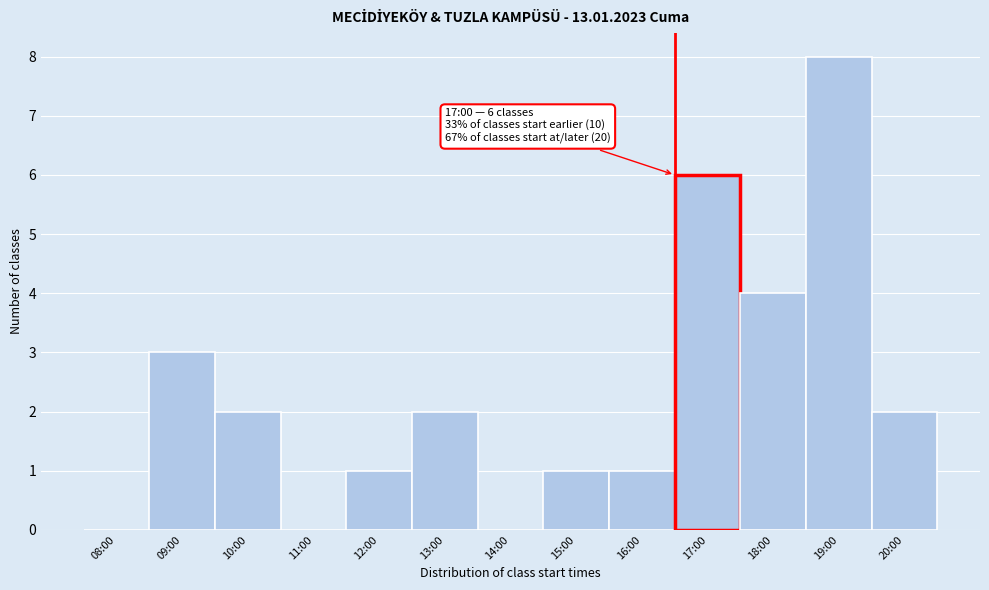

Reading left to right, transcribe all the data shown in this chart.

08:00=0	09:00=3	10:00=2	11:00=0	12:00=1	13:00=2	14:00=0	15:00=1	16:00=1	17:00=6	18:00=4	19:00=8	20:00=2